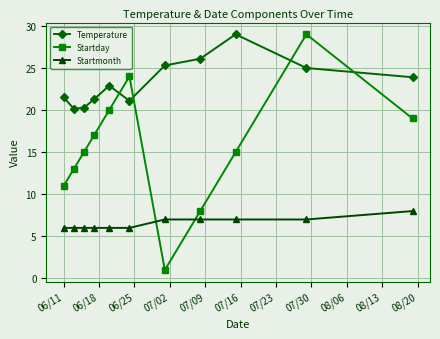

What is the value of the Startmonth point at the 8th from the left?

7.0